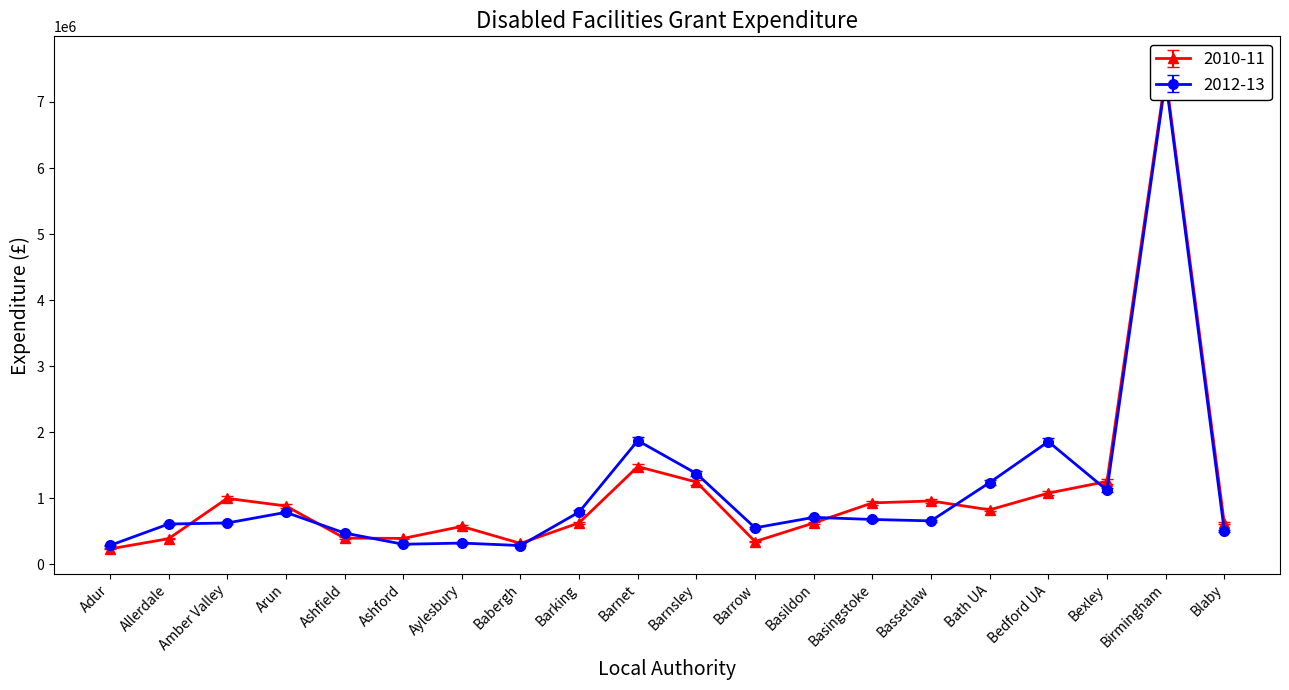

How many times do 2012-13 and 2010-11 cross each other?

9